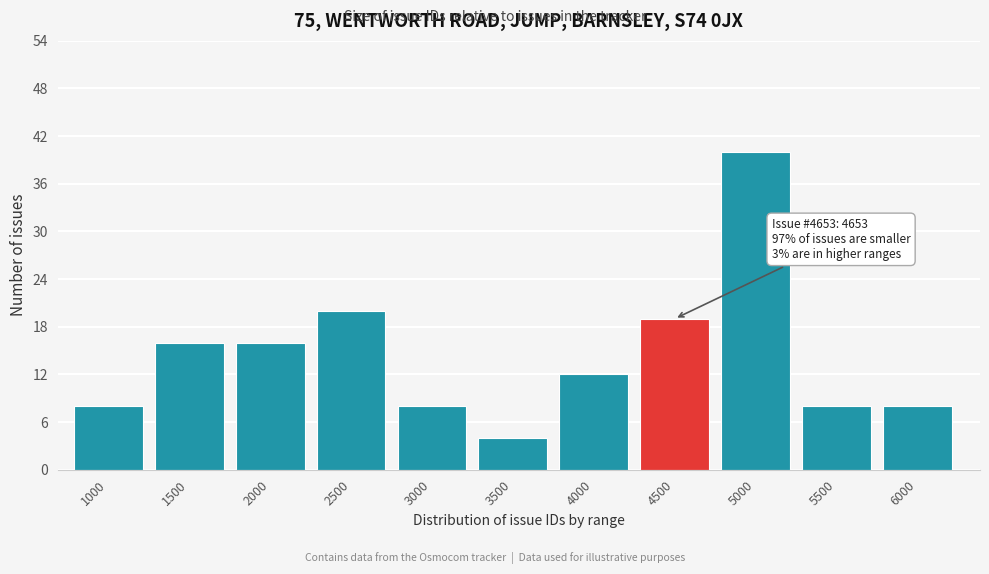

Reading left to right, list all the values displayed in this chart.

1000=8	1500=16	2000=16	2500=20	3000=8	3500=4	4000=12	4500=19	5000=40	5500=8	6000=8